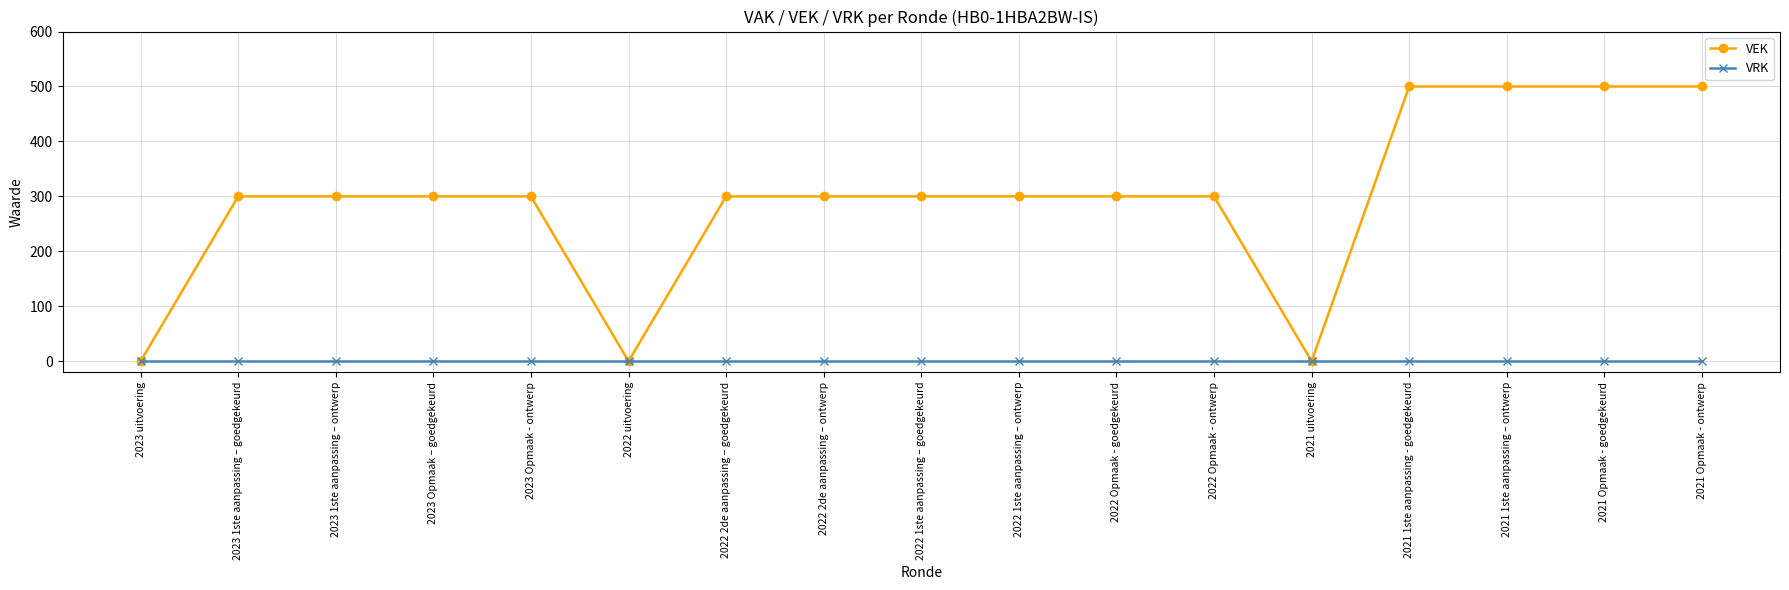

What is the approximate value of VEK at 2022 1ste aanpassing – ontwerp, to the nearest 100?

300